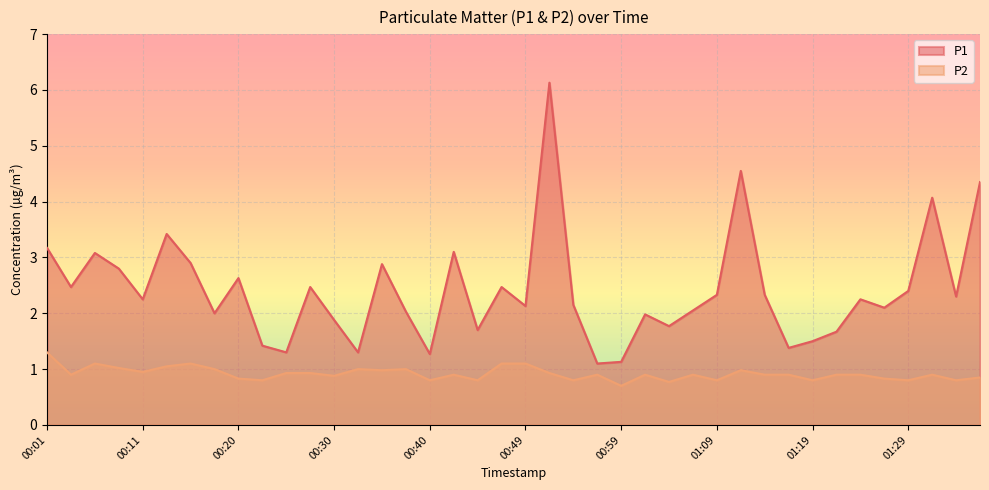

Rank the categories by P2 value from highest to lowest.

00:01, 00:06, 00:15, 00:47, 00:49, 00:13, 00:08, 00:18, 00:32, 00:37, 00:35, 01:12, 00:11, 00:25, 00:27, 00:52, 00:03, 00:42, 00:57, 01:02, 01:07, 01:14, 01:16, 01:21, 01:24, 01:31, 00:30, 01:41, 00:20, 01:26, 00:23, 00:40, 00:45, 00:55, 01:09, 01:19, 01:29, 01:33, 01:04, 00:59